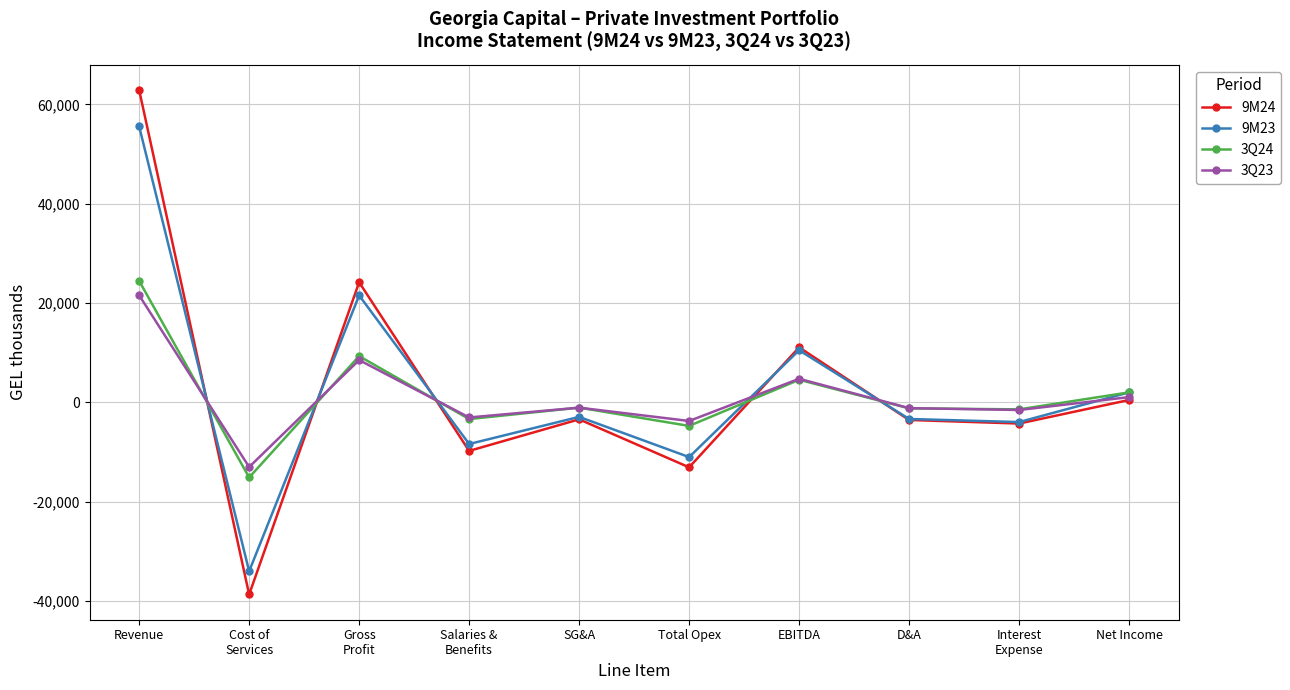

True or false: 3Q24 and 9M24 cross at least once.

True